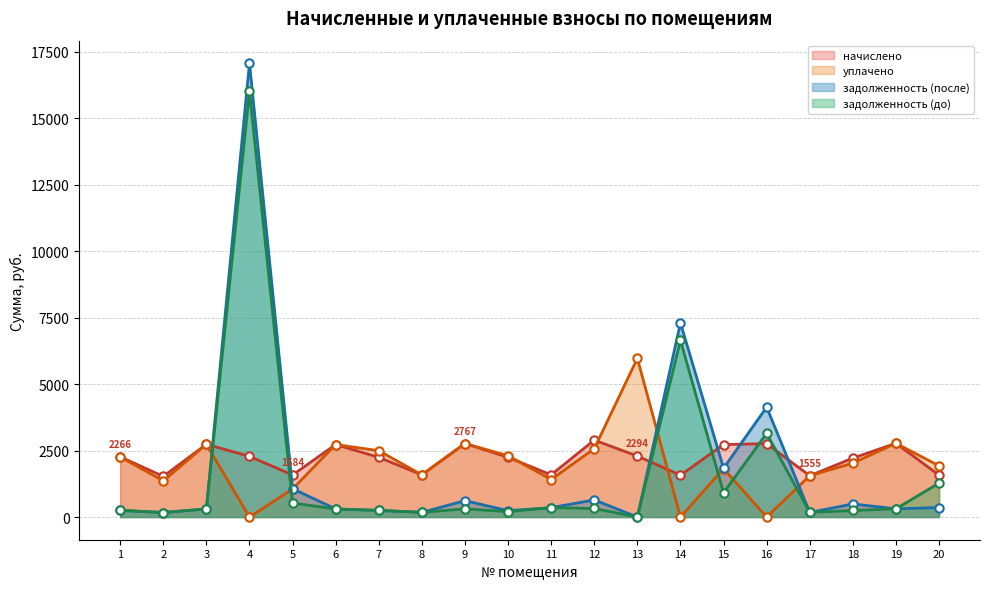

Where do начислено and задолженность (после) first cross each other?

3 and 4